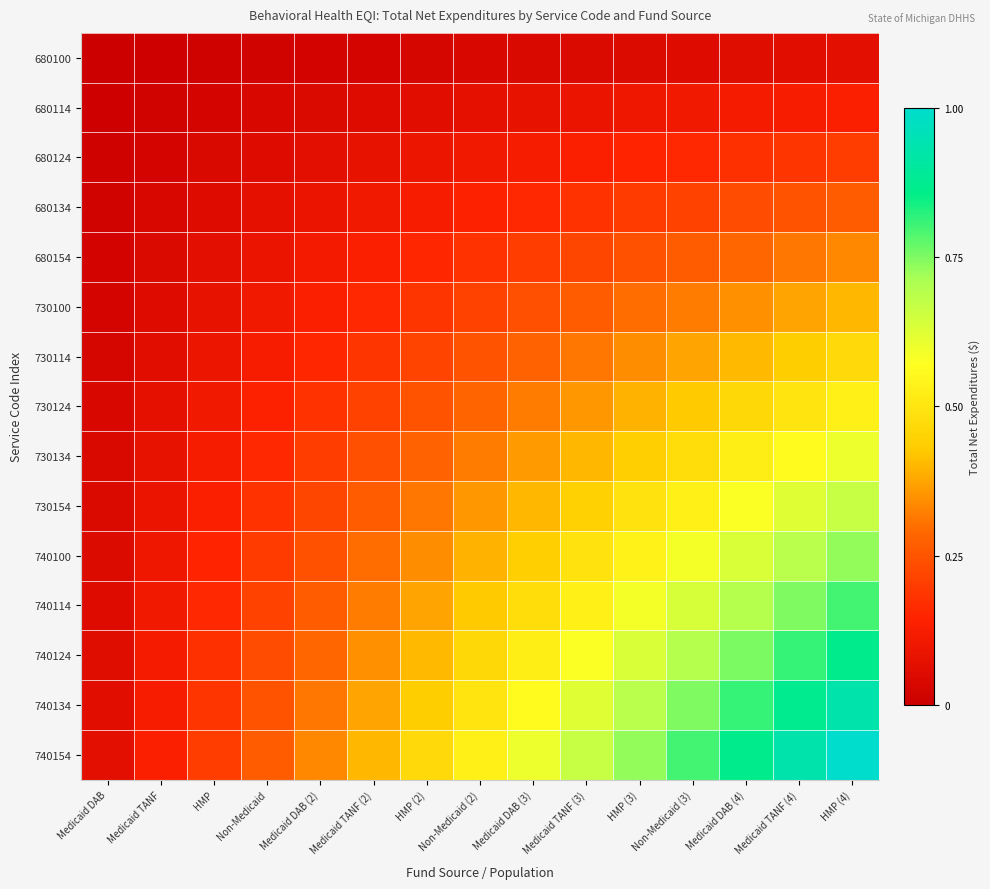

Which has a higher value, Medicaid DAB (2) or HMP (2)?

HMP (2)